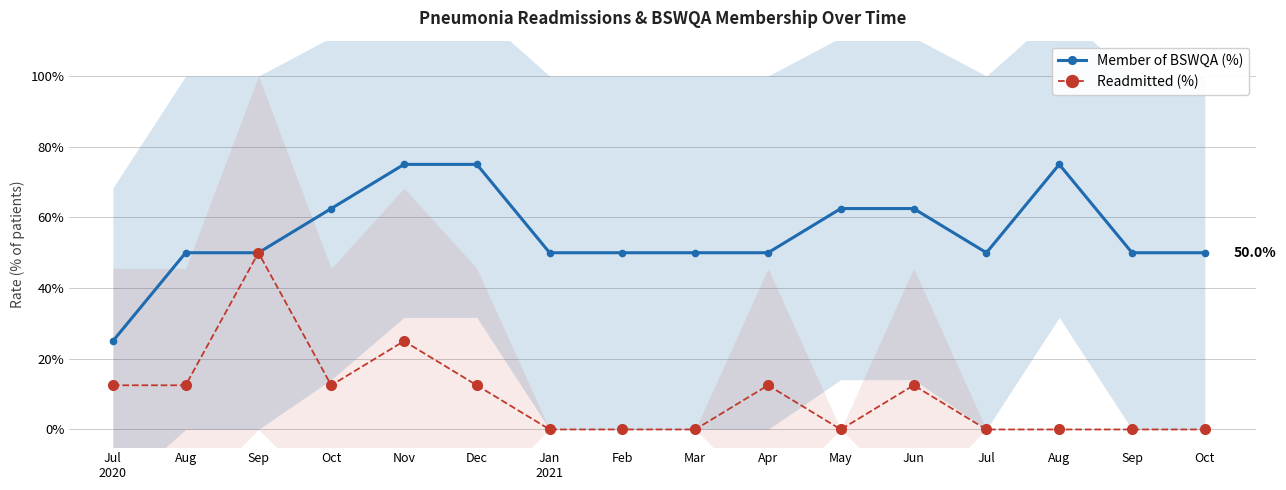

Reading right to left, what are all the values shown in this chart?

Member of BSWQA (%): 50.0	50.0	75.0	50.0	62.5	62.5	50.0	50.0	50.0	50.0	75.0	75.0	62.5	50.0	50.0	25.0
Readmitted (%): 0.0	0.0	0.0	0.0	12.5	0.0	12.5	0.0	0.0	0.0	12.5	25.0	12.5	50.0	12.5	12.5